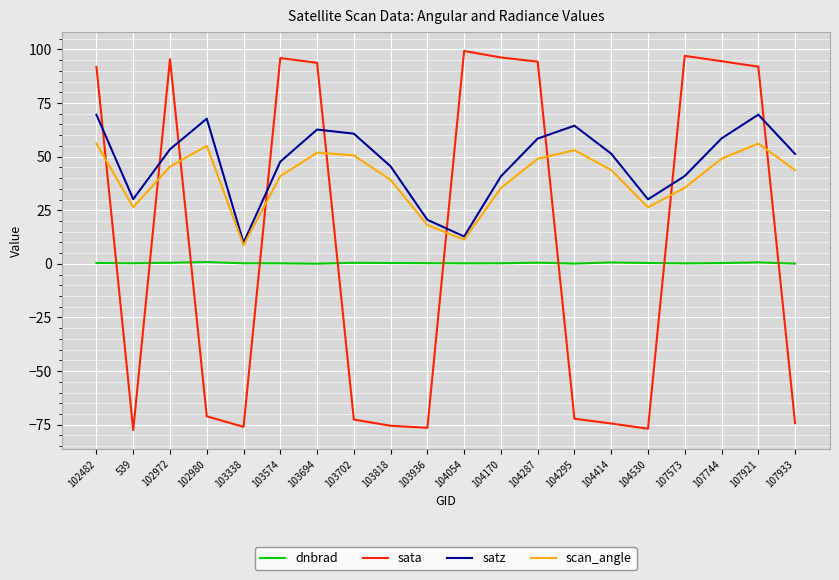

Between 104414 and 107744, which series saw the biggest shift?

sata